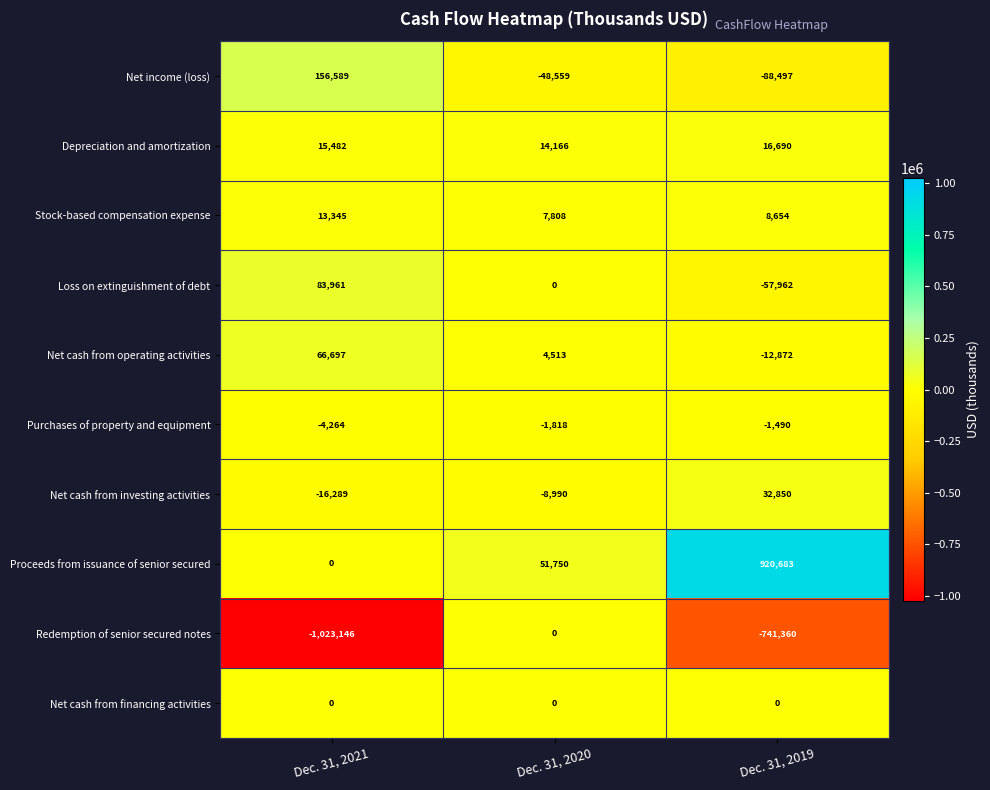

Rank the series at Dec. 31, 2019 from lowest to highest value.

Redemption of senior secured notes, Net income (loss), Loss on extinguishment of debt, Net cash from operating activities, Purchases of property and equipment, Net cash from financing activities, Stock-based compensation expense, Depreciation and amortization, Net cash from investing activities, Proceeds from issuance of senior secured